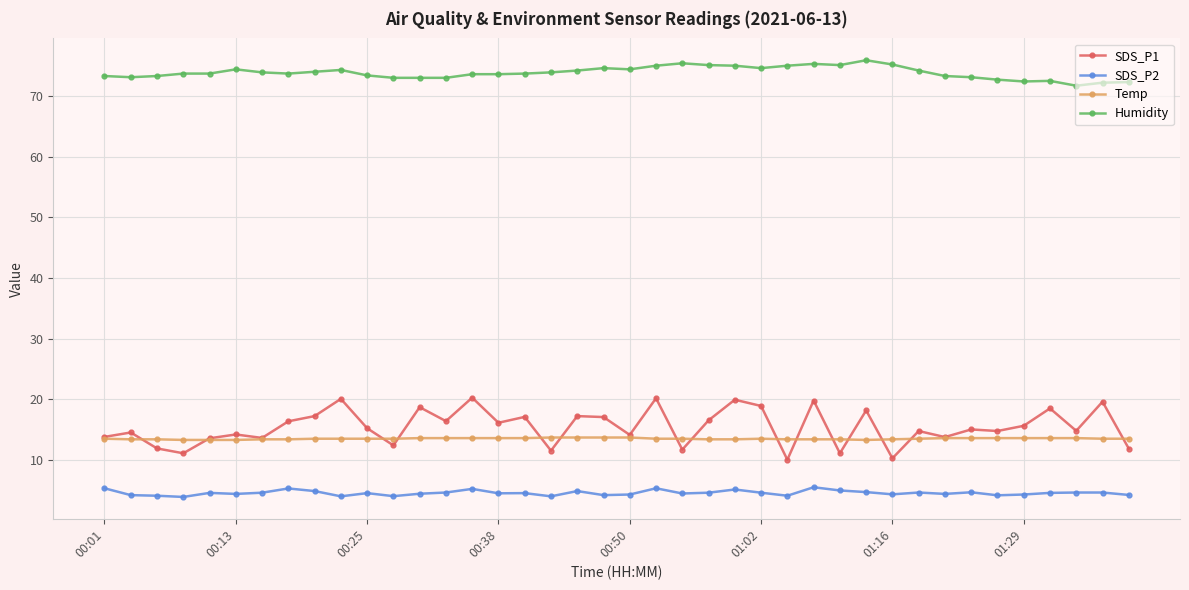

What are all the series names shown in the legend?

SDS_P1, SDS_P2, Temp, Humidity